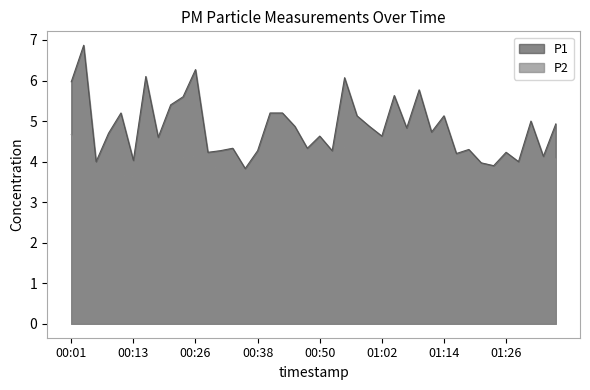

Rank the series at 00:30 from lowest to highest value.

P2, P1